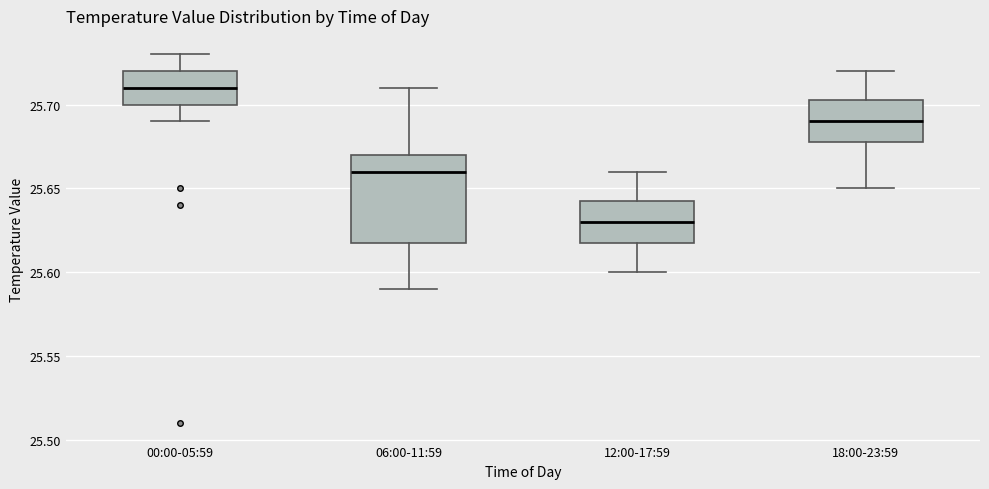

Which box's median line is the highest?

00:00-05:59